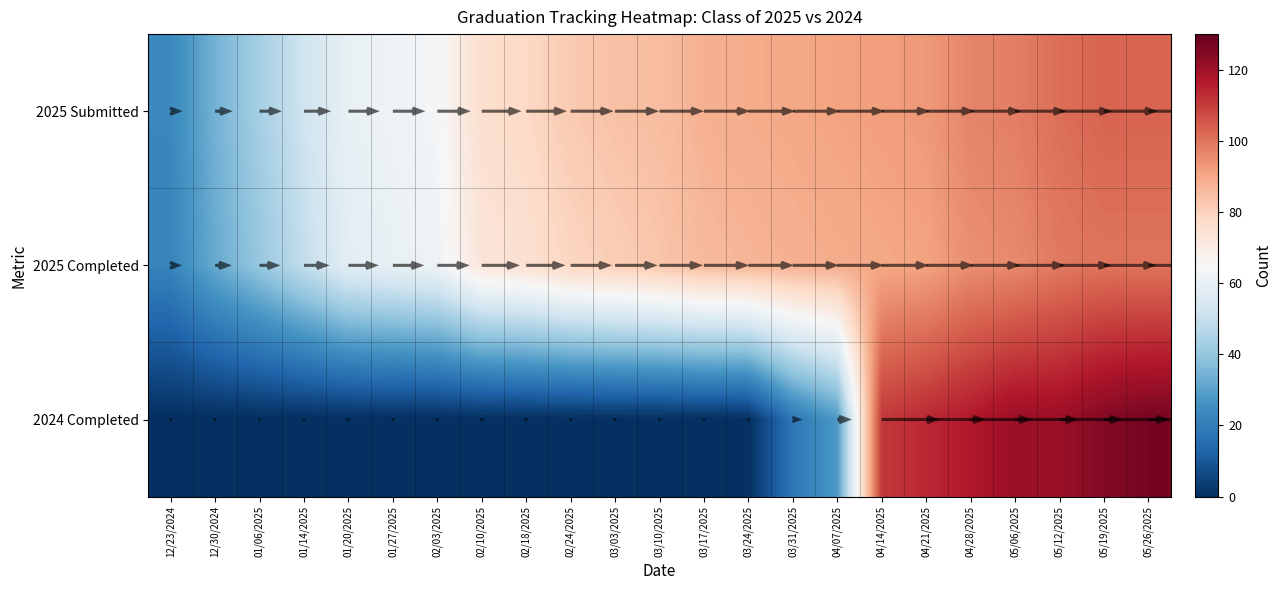

Reading left to right, transcribe all the data shown in this chart.

12/23/2024: 0=23	1=22	2=0
12/30/2024: 0=34	1=32	2=0
01/06/2025: 0=43	1=40	2=0
01/14/2025: 0=52	1=49	2=0
01/20/2025: 0=60	1=58	2=0
01/27/2025: 0=62	1=60	2=0
02/03/2025: 0=64	1=62	2=0
02/10/2025: 0=76	1=73	2=0
02/18/2025: 0=78	1=75	2=0
02/24/2025: 0=82	1=79	2=0
03/03/2025: 0=84	1=81	2=0
03/10/2025: 0=85	1=83	2=0
03/17/2025: 0=88	1=86	2=0
03/24/2025: 0=89	1=87	2=0
03/31/2025: 0=90	1=88	2=18
04/07/2025: 0=91	1=89	2=28
04/14/2025: 0=92	1=90	2=111
04/21/2025: 0=93	1=91	2=114
04/28/2025: 0=97	1=95	2=117
05/06/2025: 0=98	1=96	2=121
05/12/2025: 0=101	1=99	2=121
05/19/2025: 0=103	1=100	2=125
05/26/2025: 0=103	1=100	2=127